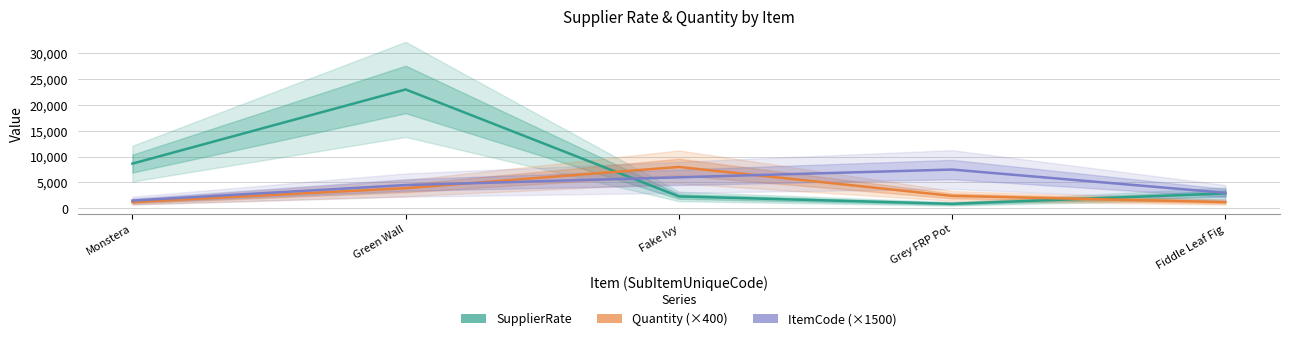

At which category does SupplierRate reach its first local valley?

Grey FRP Pot